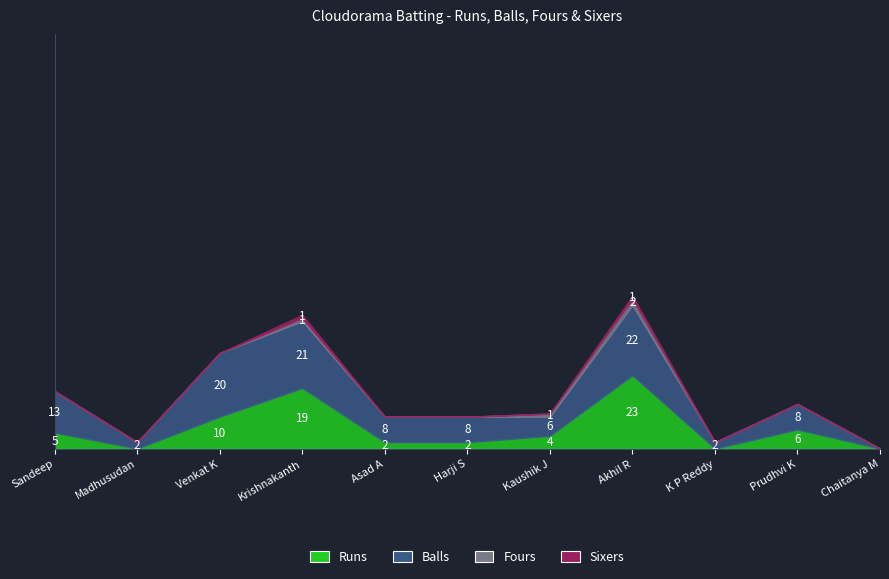

Where is the first local maximum for Sixers?

Krishnakanth